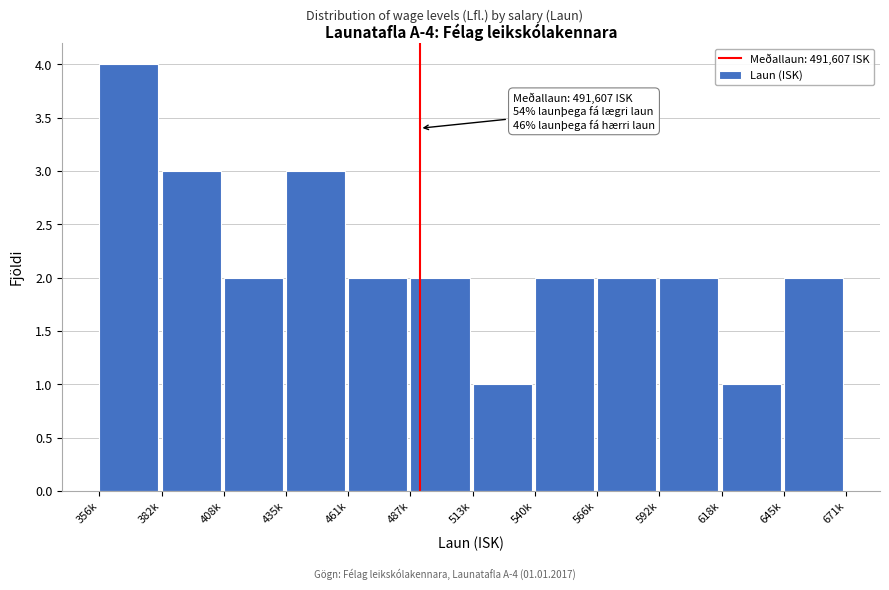

Reading right to left, extract all data points from this chart.

645k=2	618k=1	592k=2	566k=2	540k=2	513k=1	487k=2	461k=2	435k=3	408k=2	382k=3	356k=4